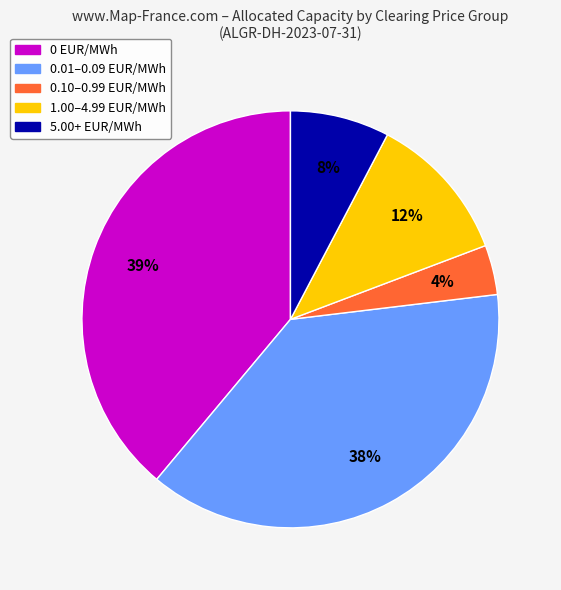

How many slices are in this pie chart?

5